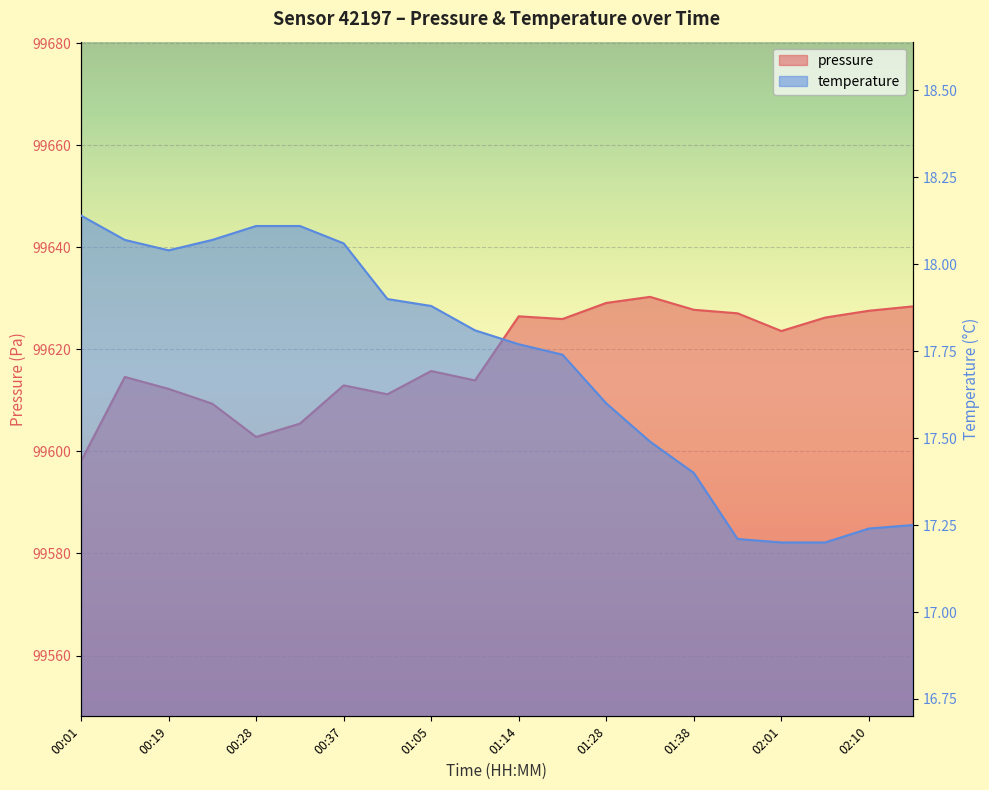

What is the total value across all series at 02:01?

99640.8